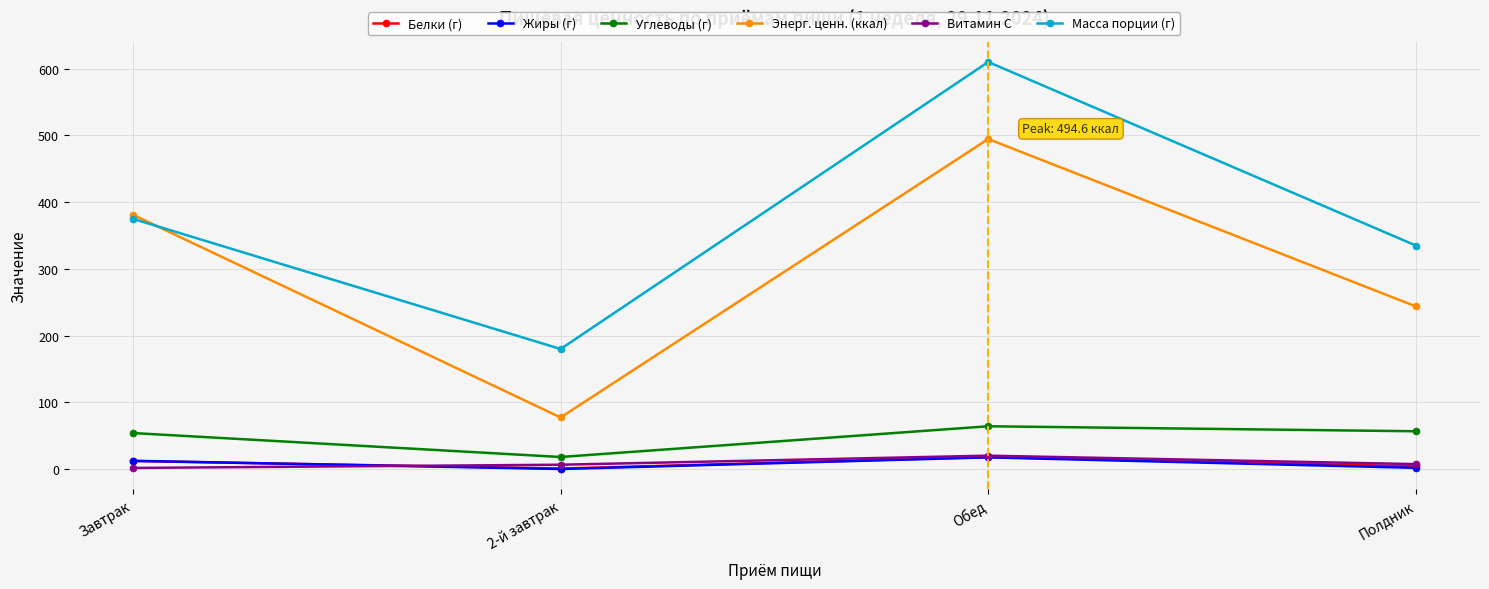

At which category is the sum across all series the highest?

Обед